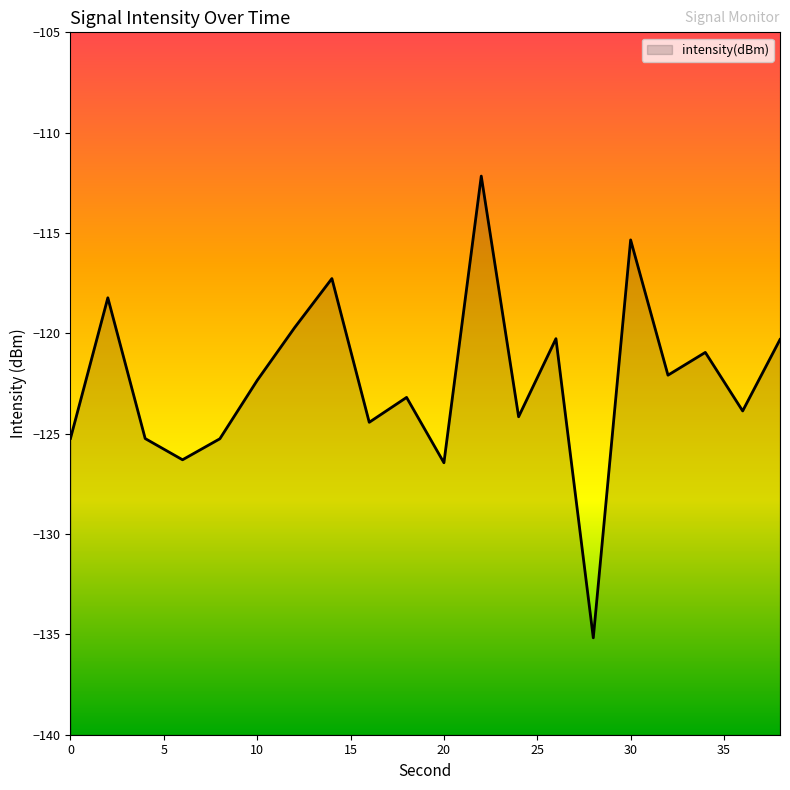

The value at 6 is -126.3. True or false?

True